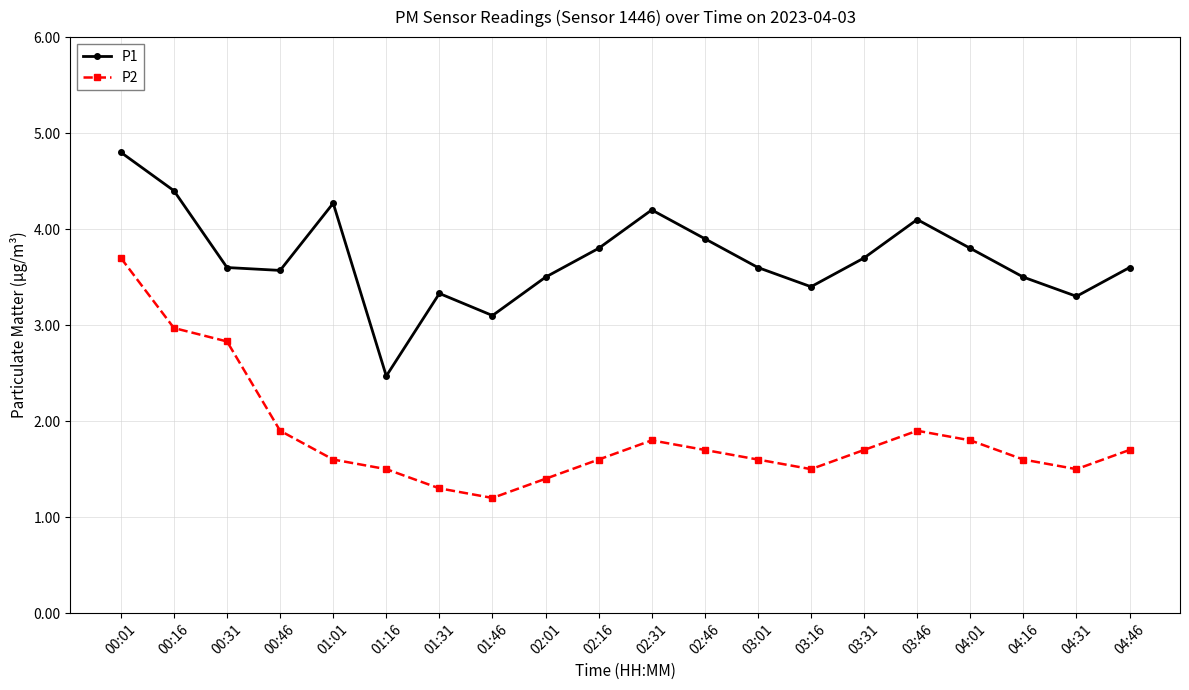

True or false: P2 and P1 intersect in this chart.

False